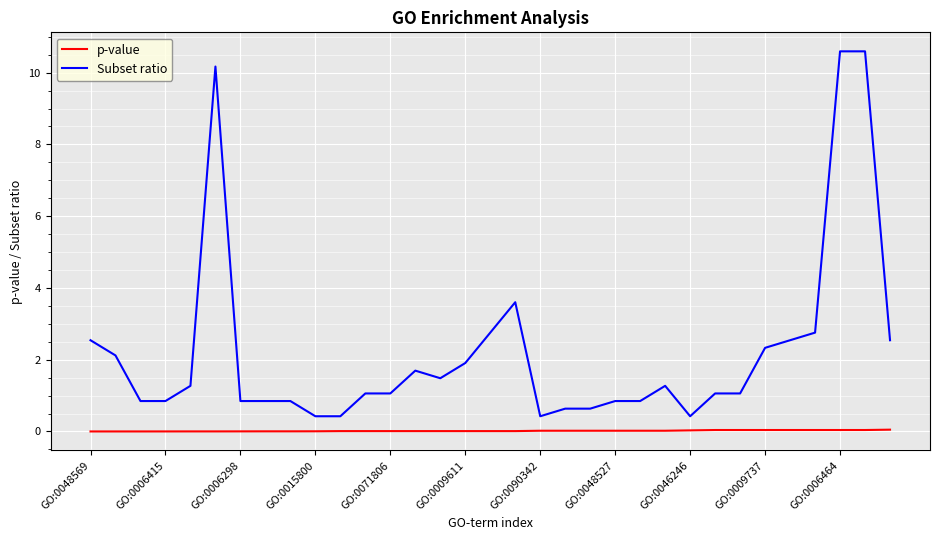

True or false: p-value and Subset ratio cross at least once.

False